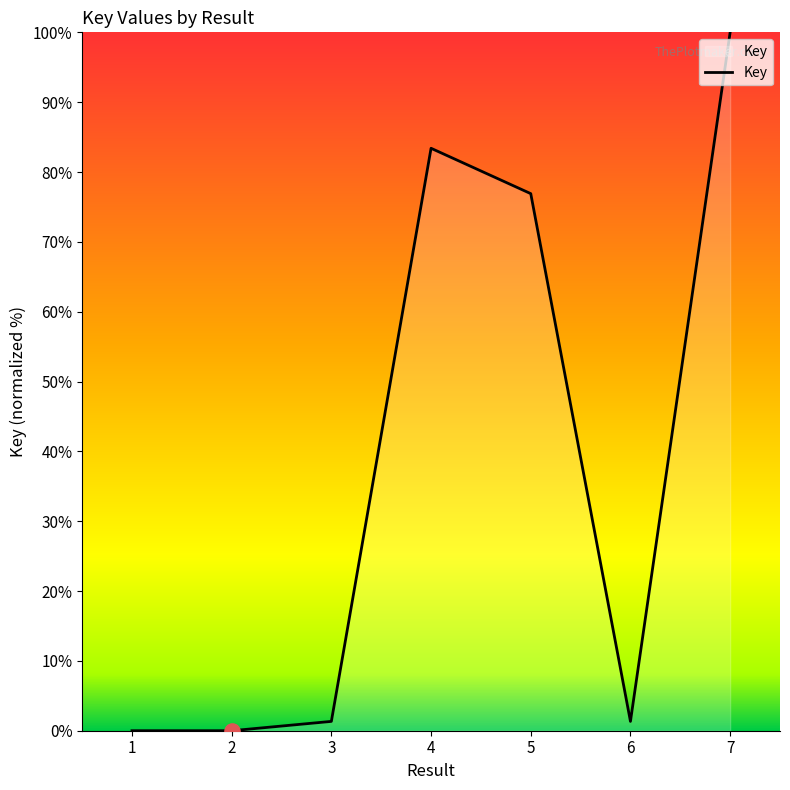

Between 2 and 3, which is larger?

3